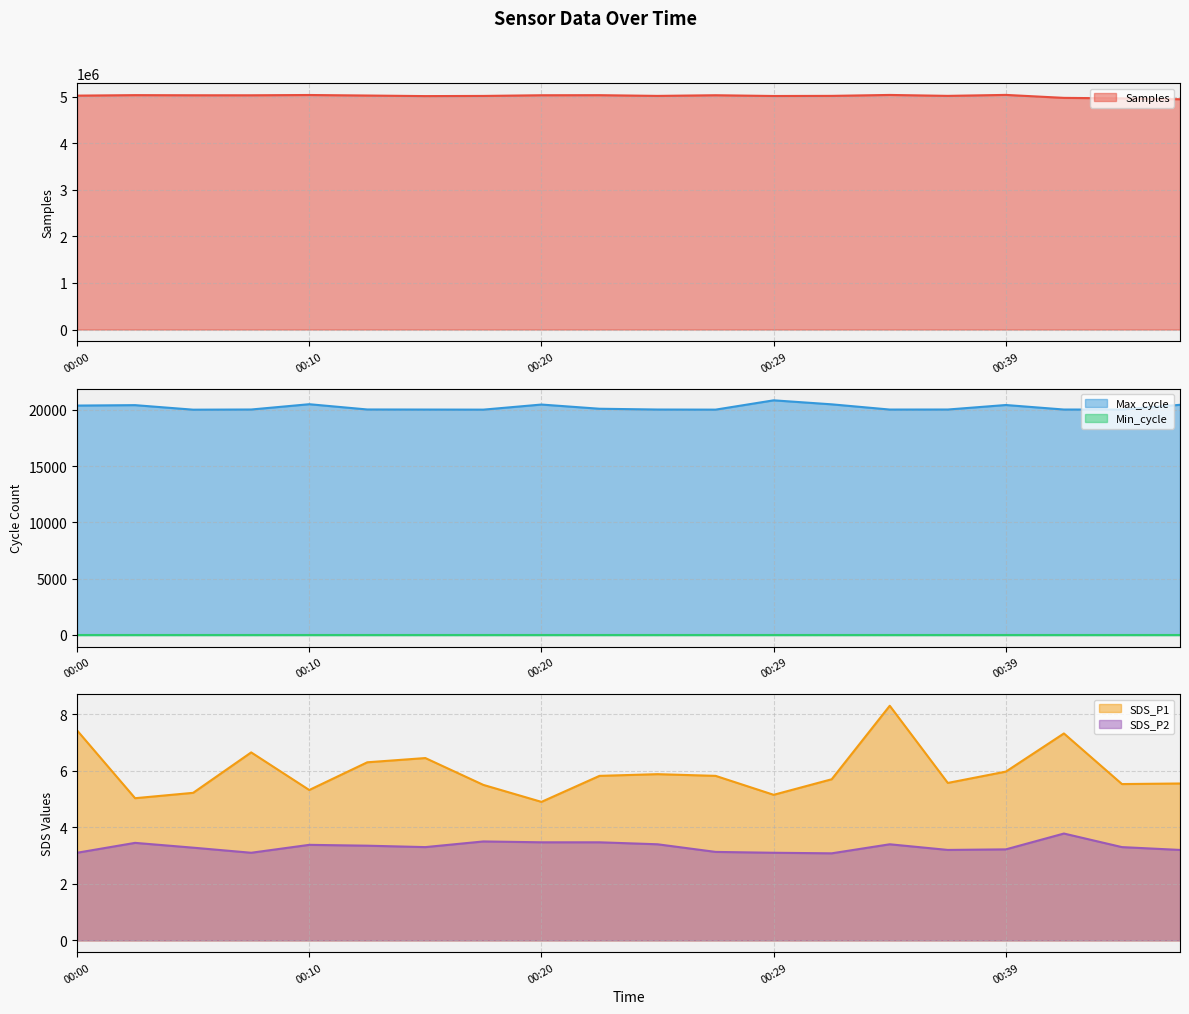

Count the number of categories in the chart.

20